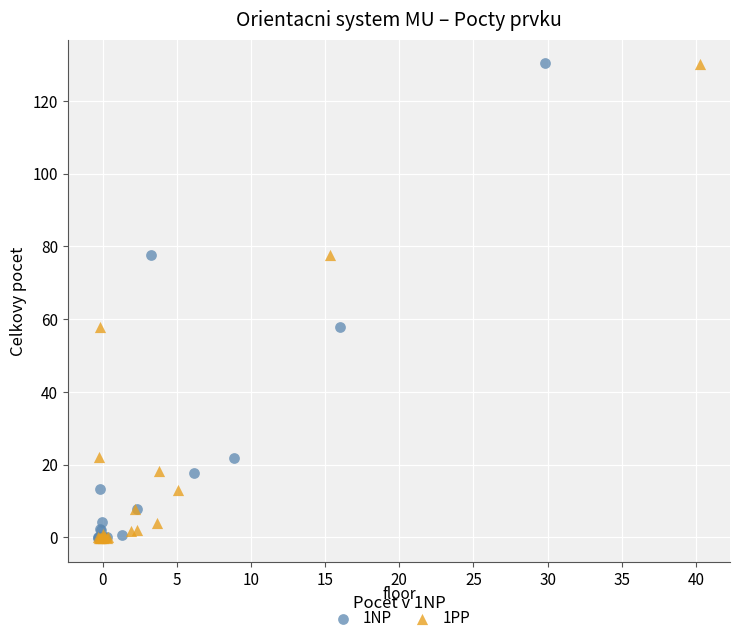

What are all the series names shown in the legend?

1NP, 1PP